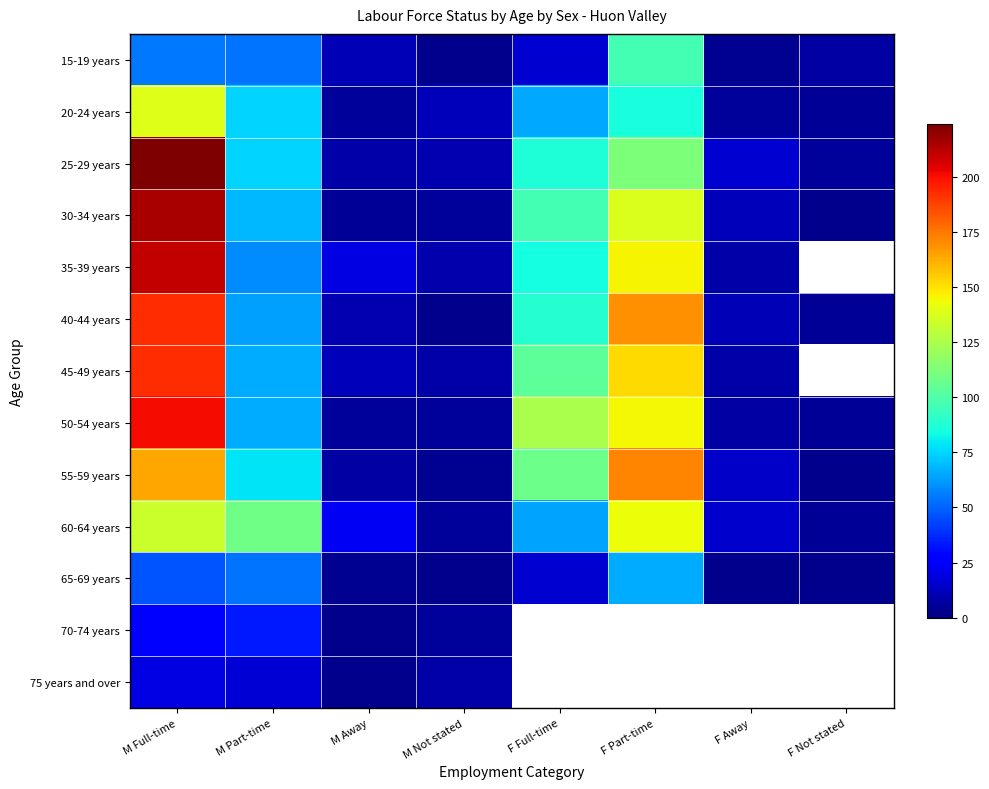

At which category is the sum across all series the highest?

M Full-time